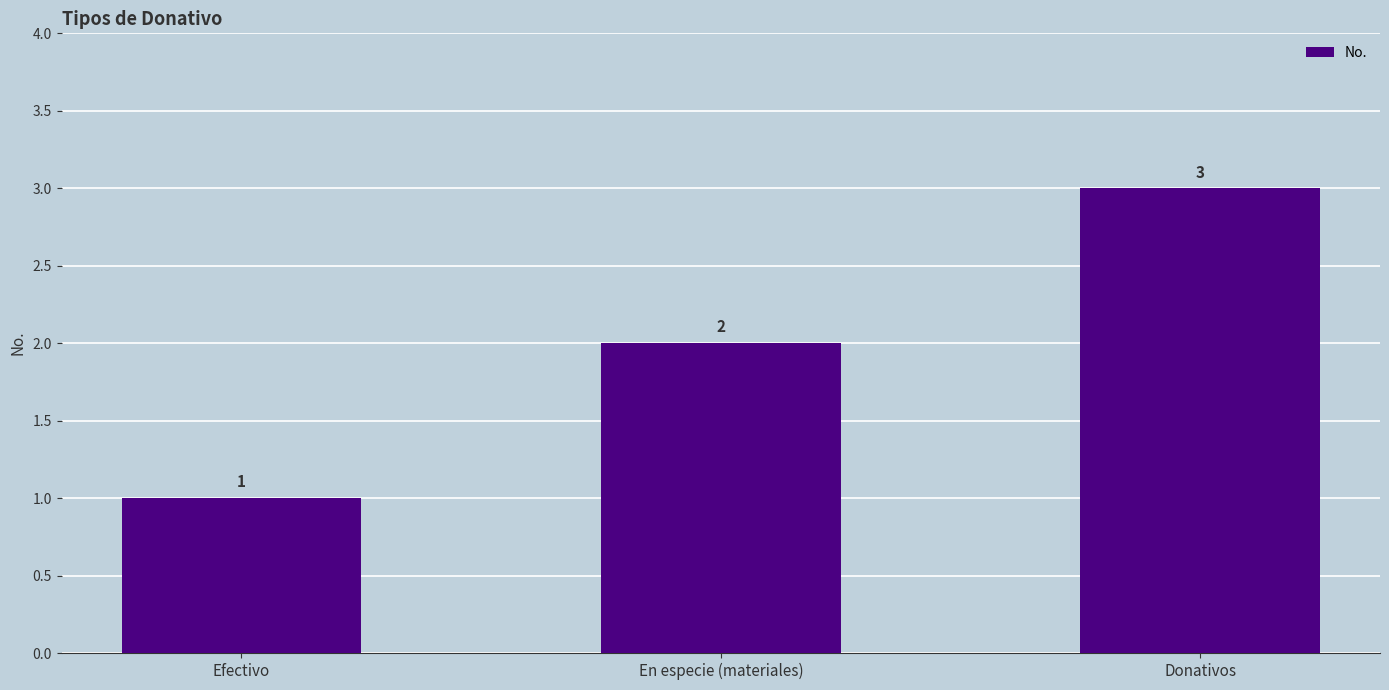

Which label corresponds to the largest value in the chart?

Donativos